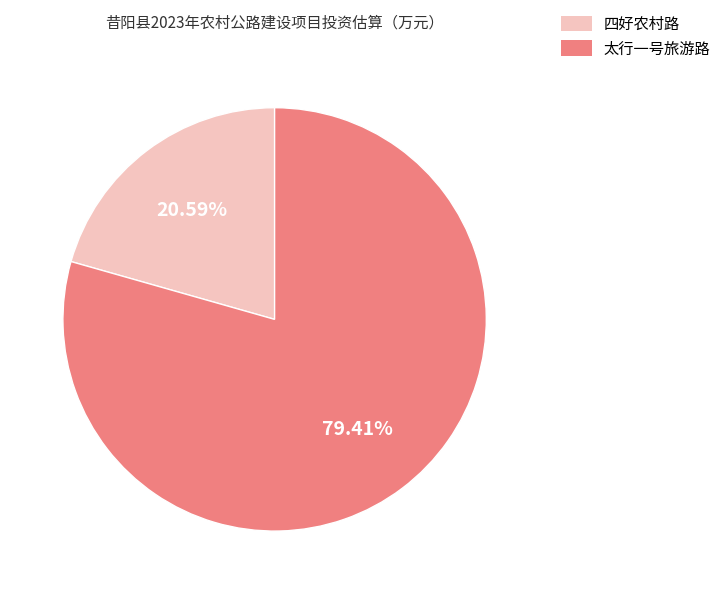

Which has a higher value, 四好农村路 or 太行一号旅游路?

太行一号旅游路